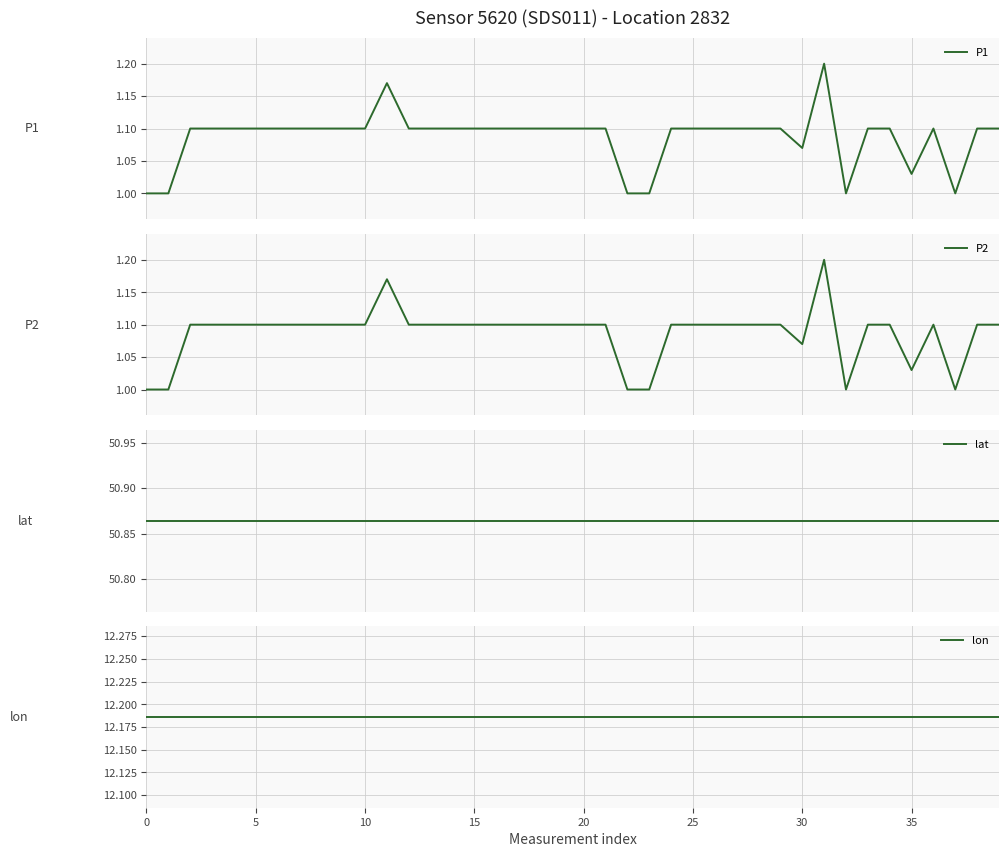

List the series in order of their peak value, highest first.

lat, lon, P1, P2